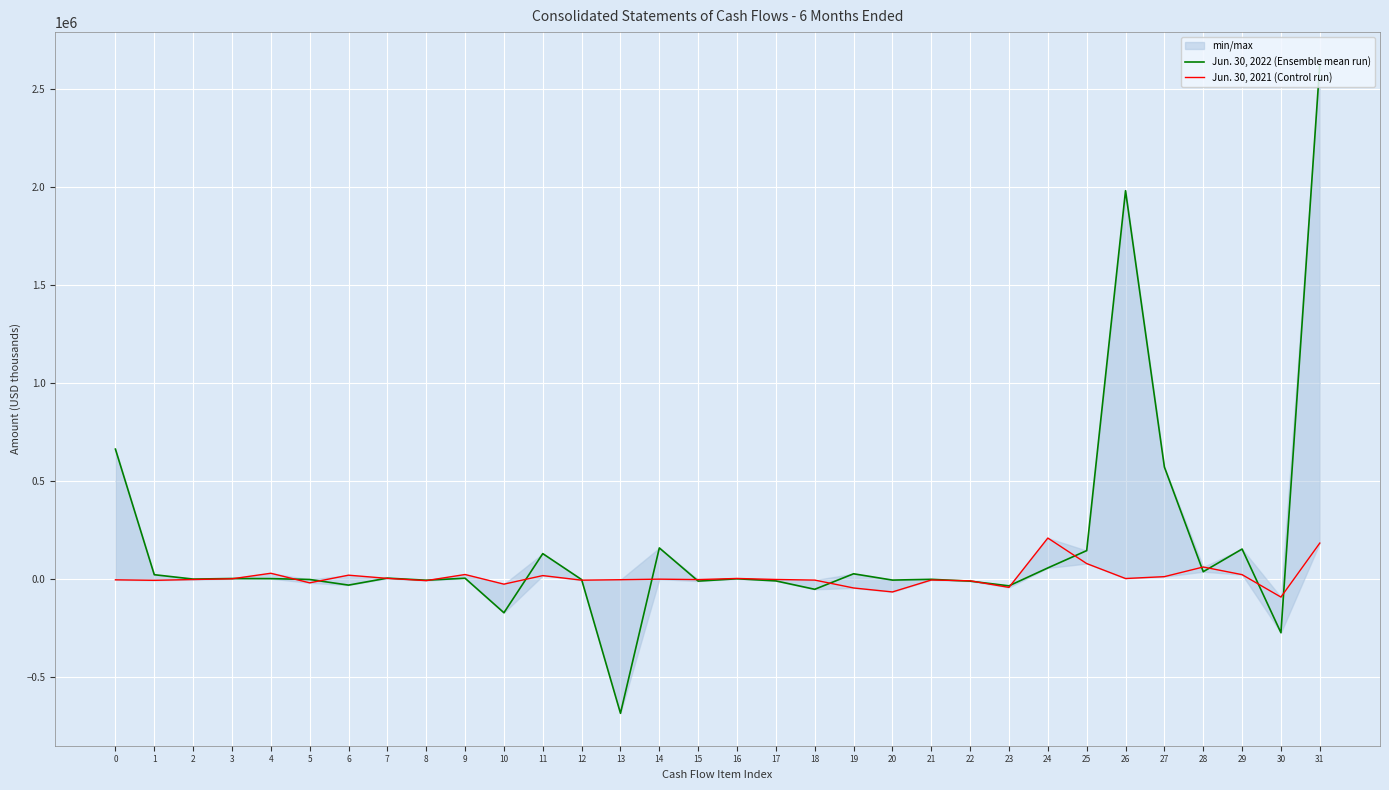

How many positive values does the Jun. 30, 2022 (Ensemble mean run) series have?

18